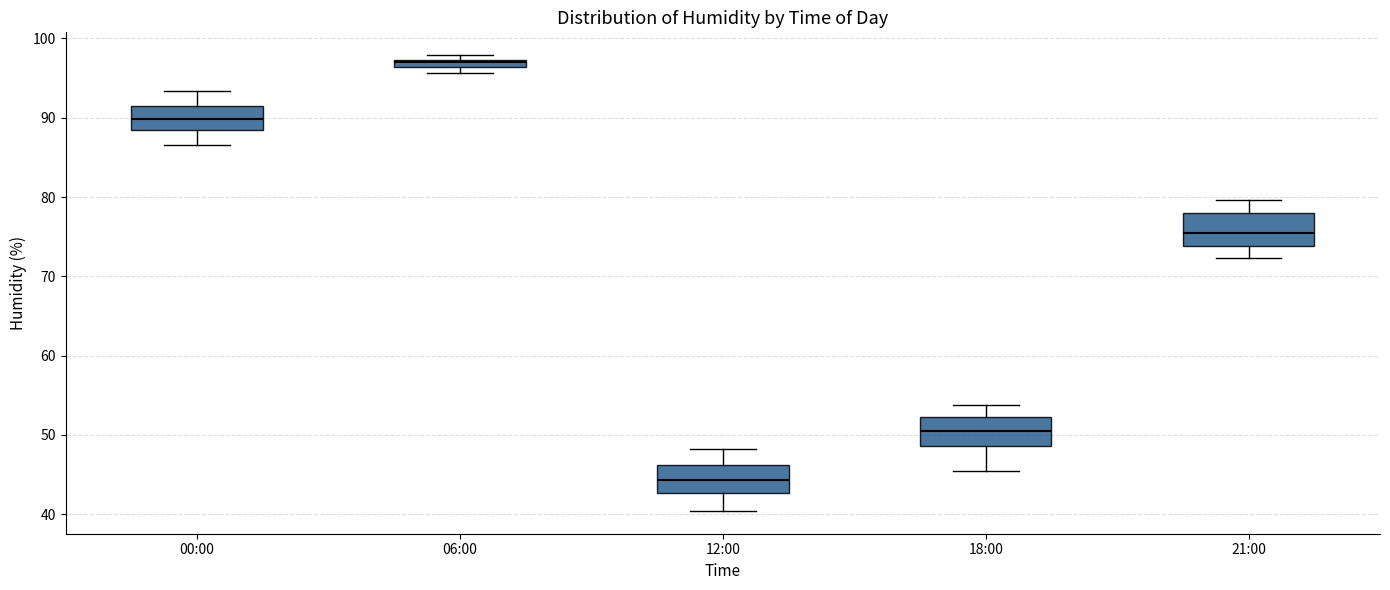

Where is the upper edge of the box for 21:00 on the y-axis? The values are not printed on the chart, so give them approximately, as read against the axis.

78